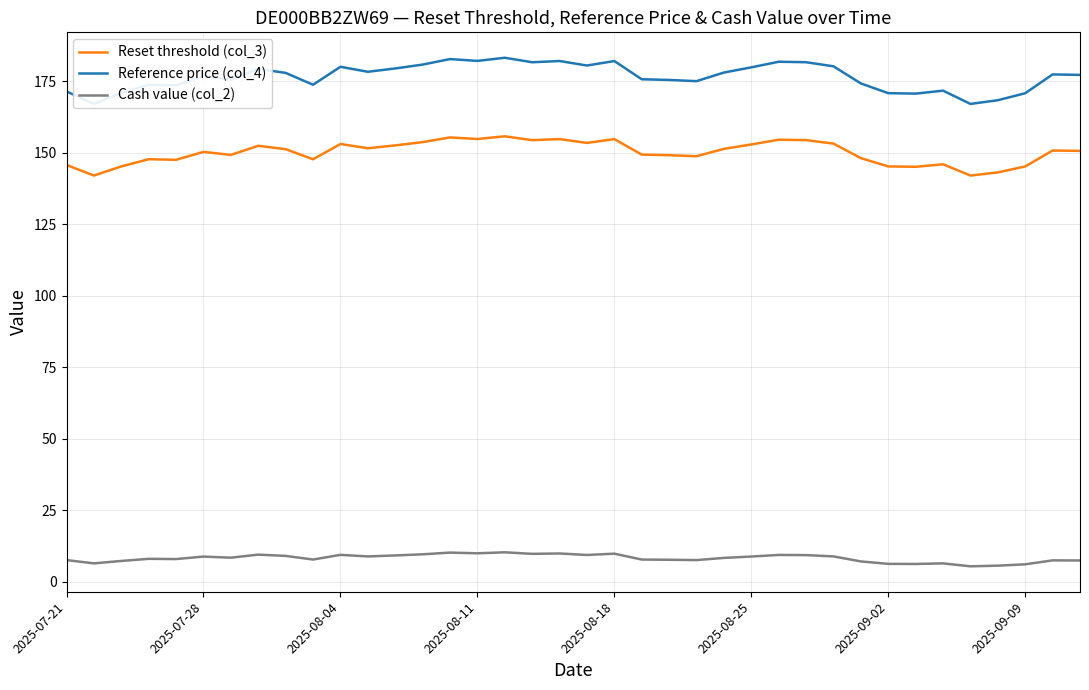

Which series has the largest total across all categories?

Reference price (col_4)